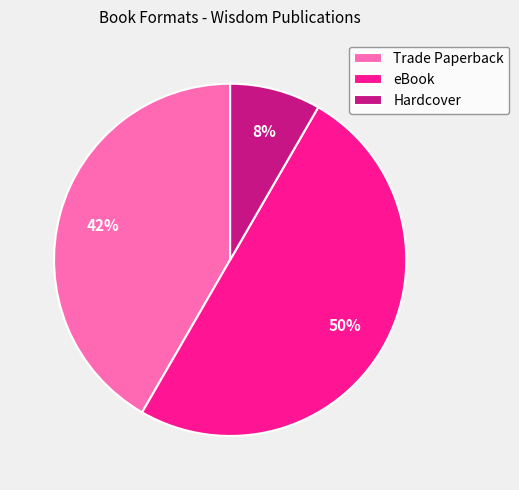

Count the number of slices in the pie.

3